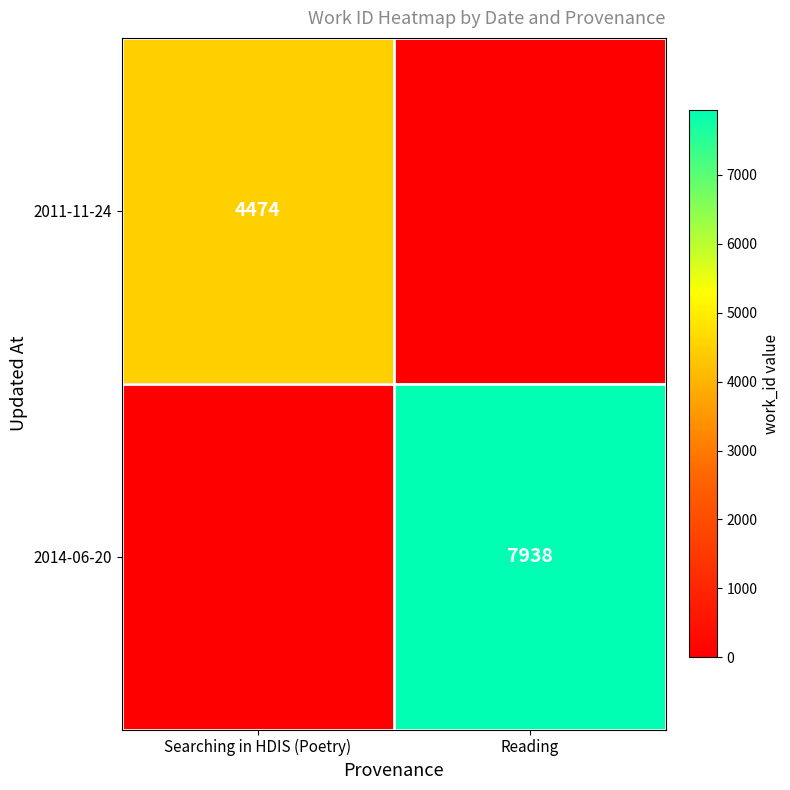

Is it true that 2014-06-20 equals 7938 at Reading?

True